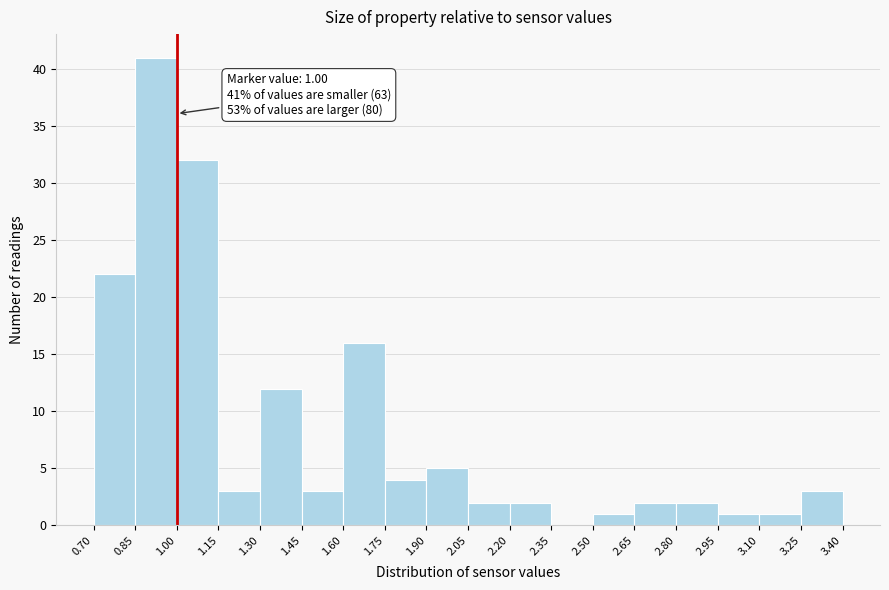

Over which range of the x-axis is the bar tallest?

0.85 to 1.00